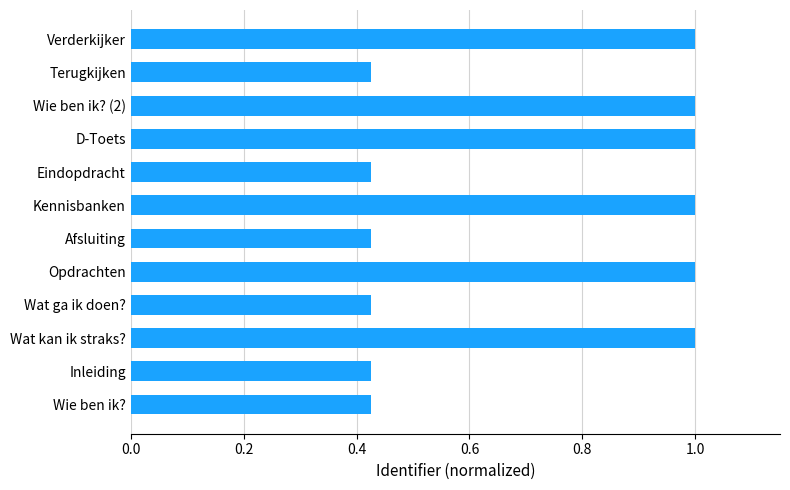

What is the greatest value displayed?

1.0